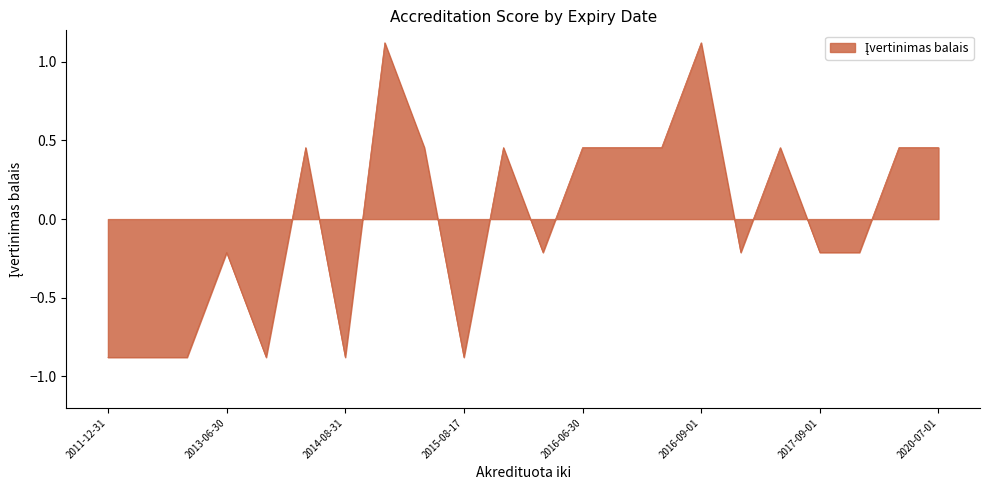

How many distinct data groups are displayed?

1